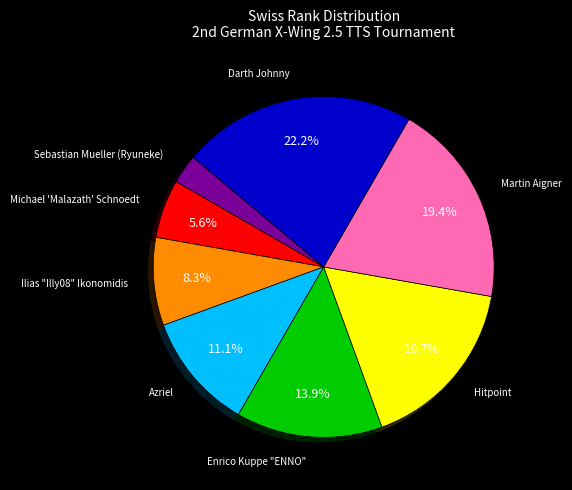

How many slices are in this pie chart?

8